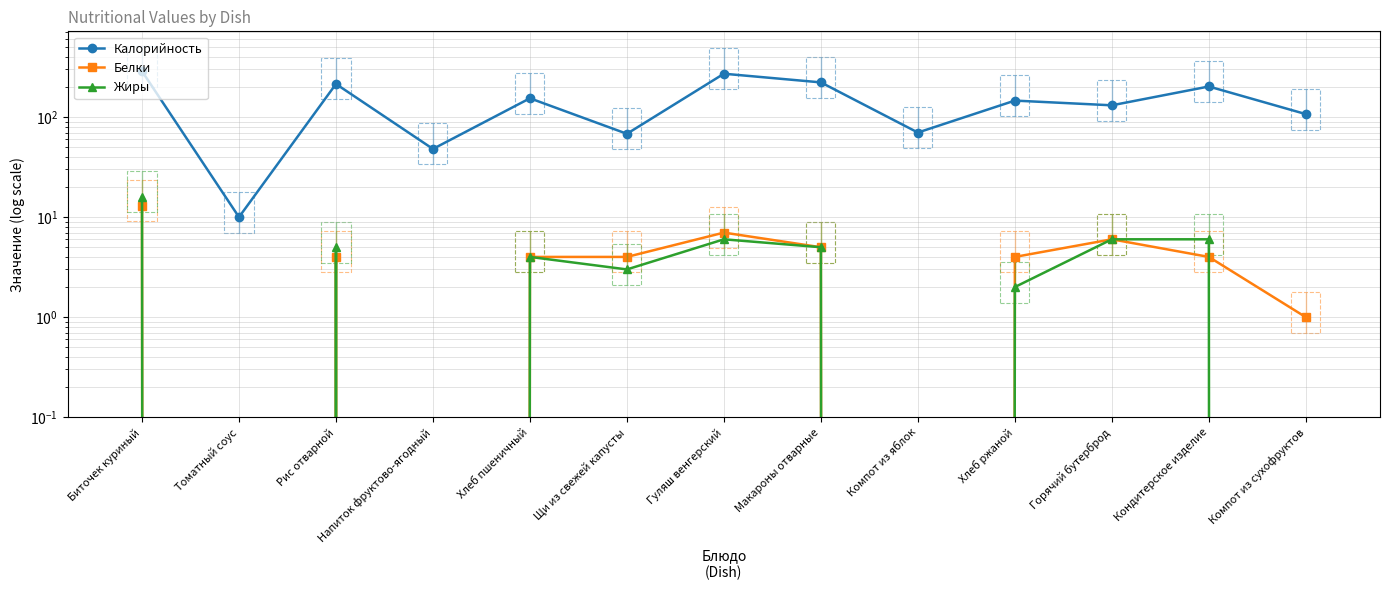

Which category has the highest value in the Белки series?

Биточек куриный